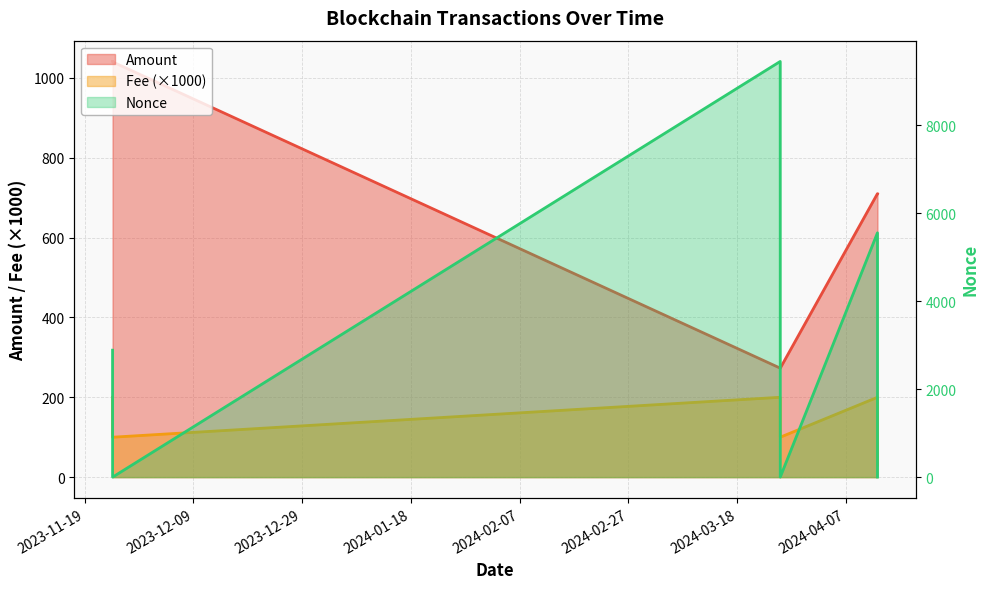

Which has a higher value, 2024-04-12 19:09 or 2024-03-25 21:54?

2024-04-12 19:09